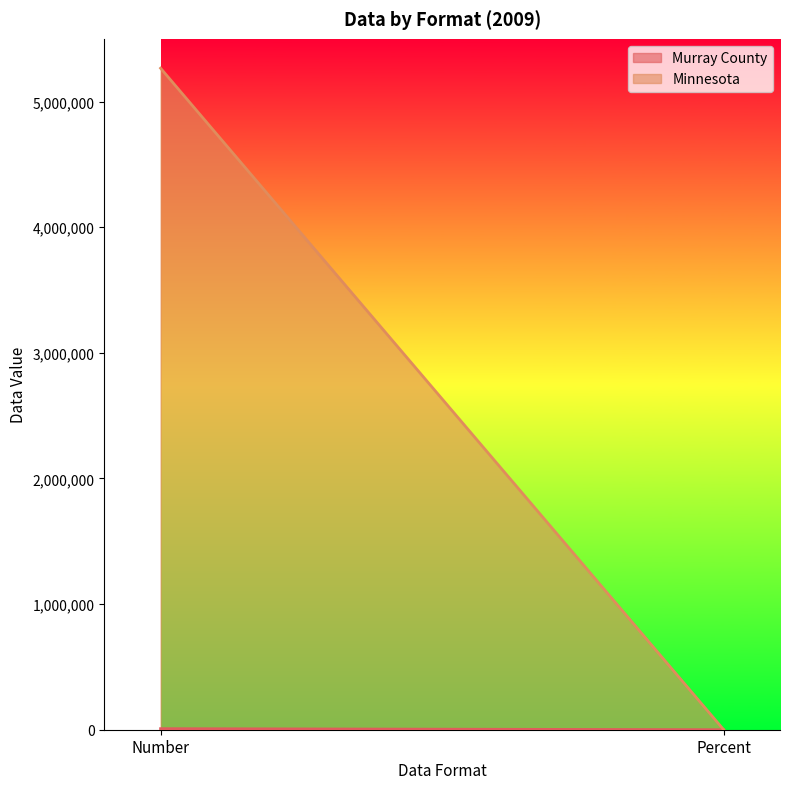

What position from the right is Percent?

1